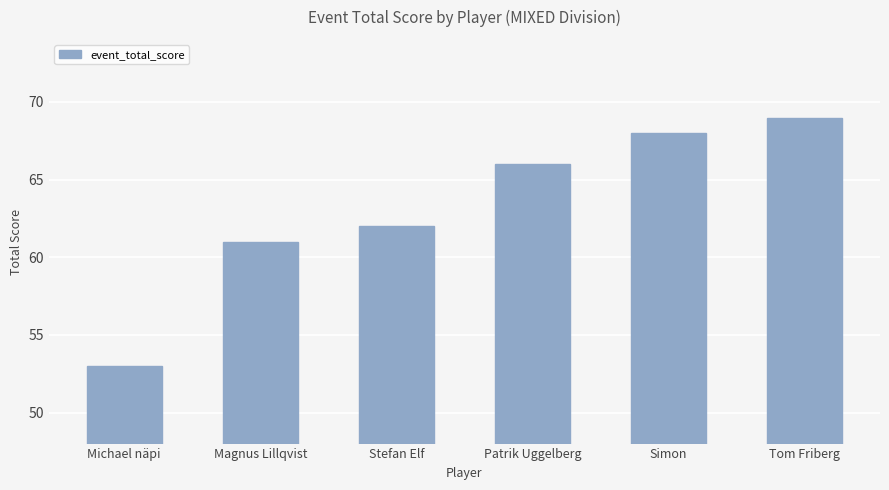

Reading left to right, what are all the values shown in this chart?

53	61	62	66	68	69